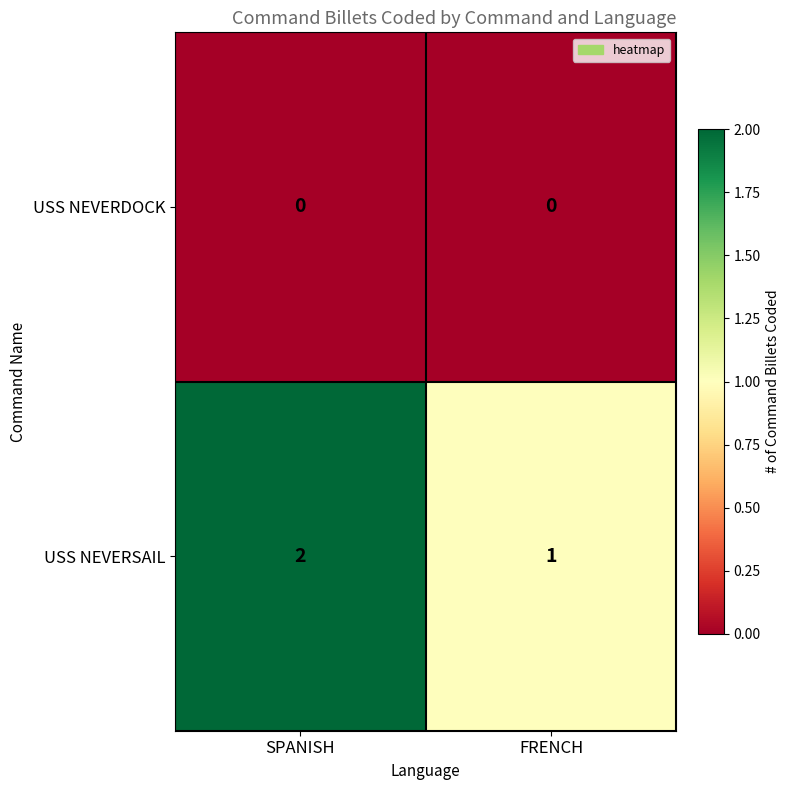

Which series has the largest range (max minus min)?

USS NEVERSAIL